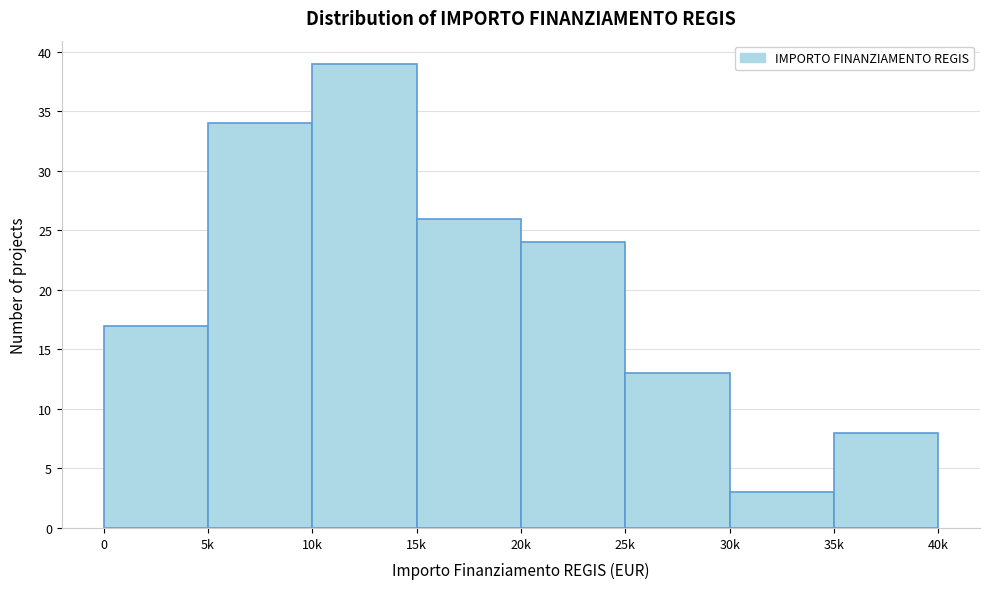

Reading left to right, list all the values displayed in this chart.

17	34	39	26	24	13	3	8